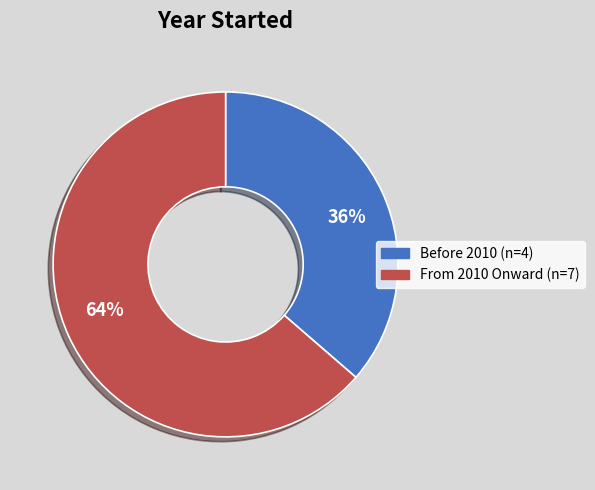

How many segments does this pie chart have?

2